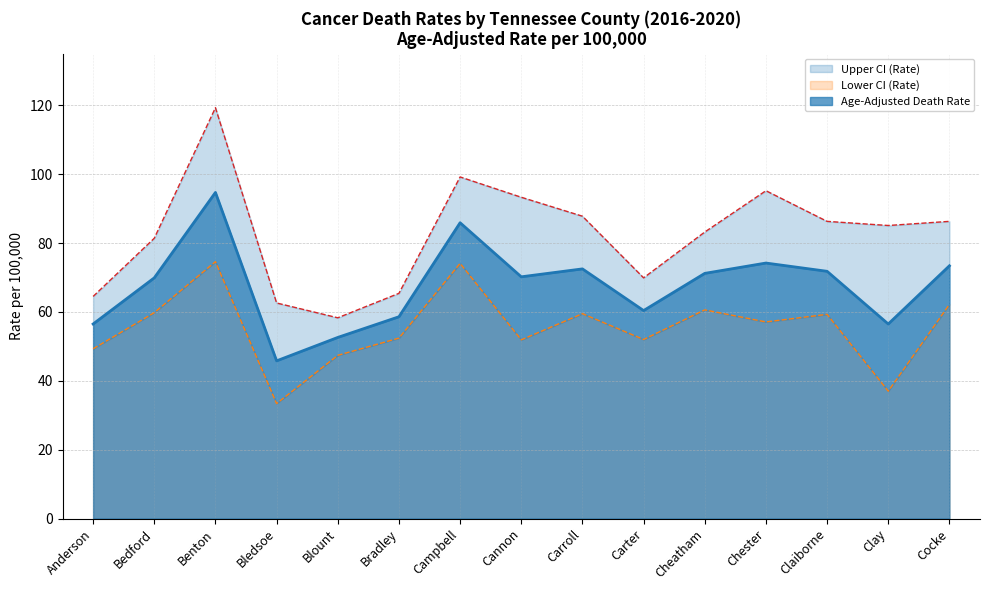

The value of Lower CI (Rate) at Campbell is 101.8. True or false?

False